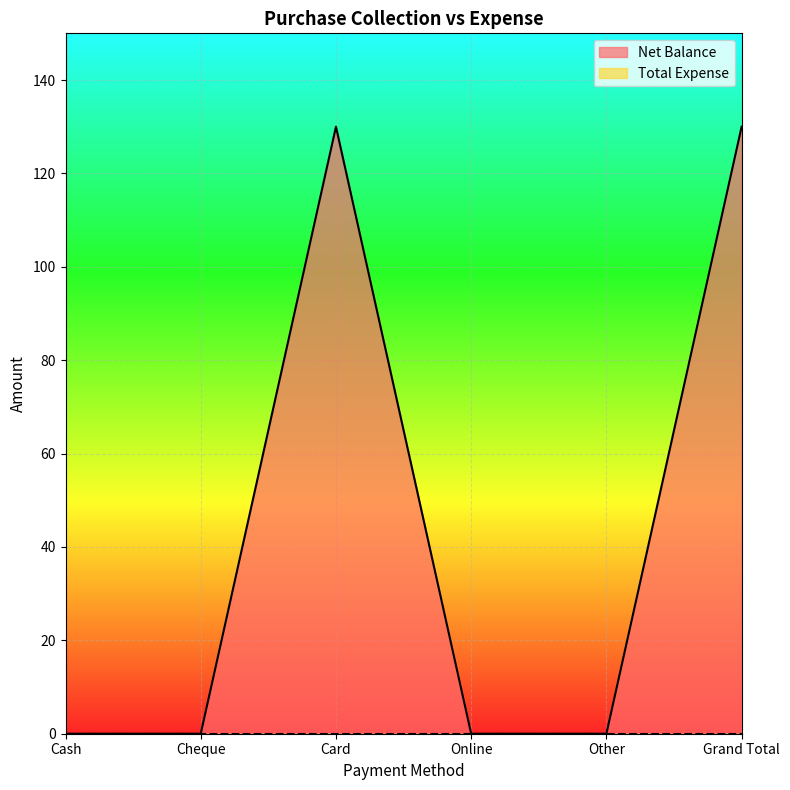

List the labels in order of value, smallest first.

Cash, Cheque, Online, Other, Card, Grand Total